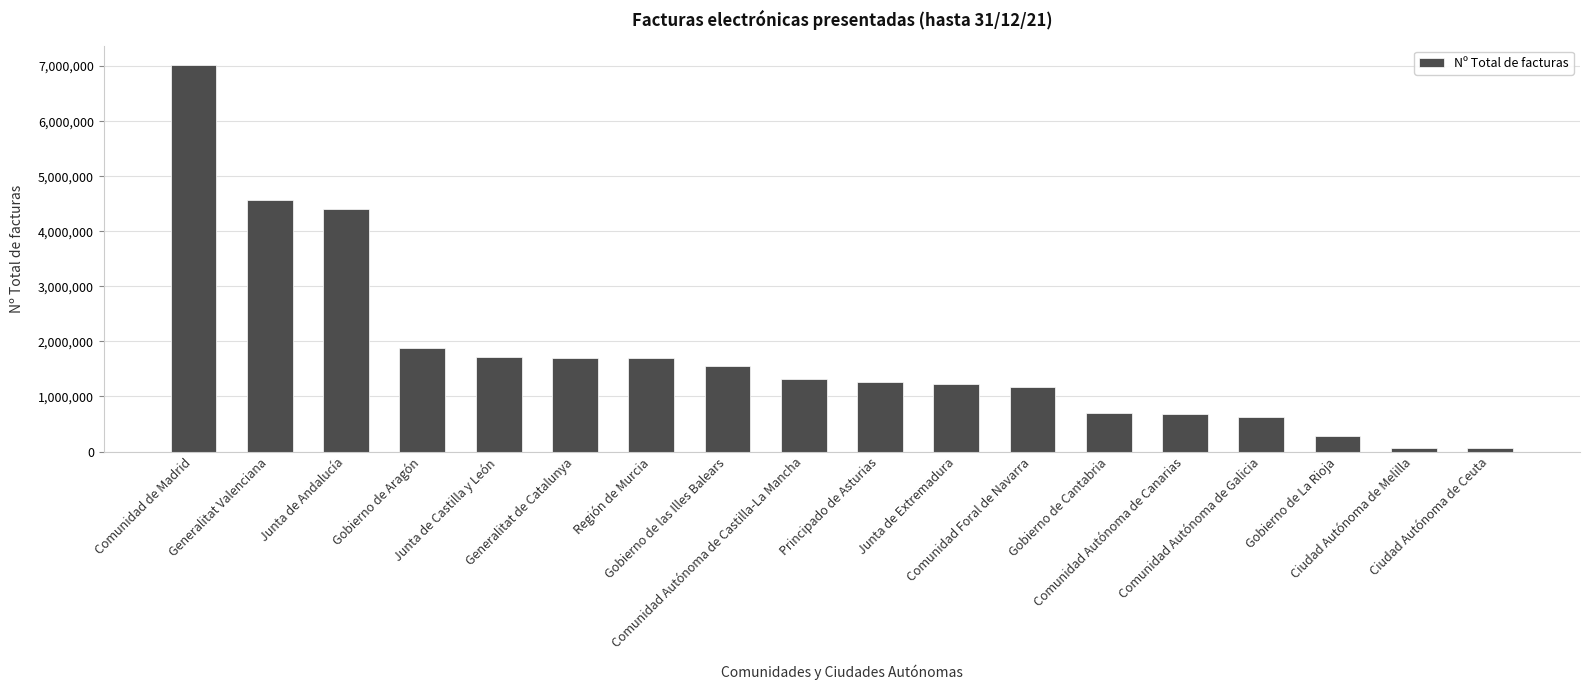

Read the value at Comunidad de Madrid.

7022497